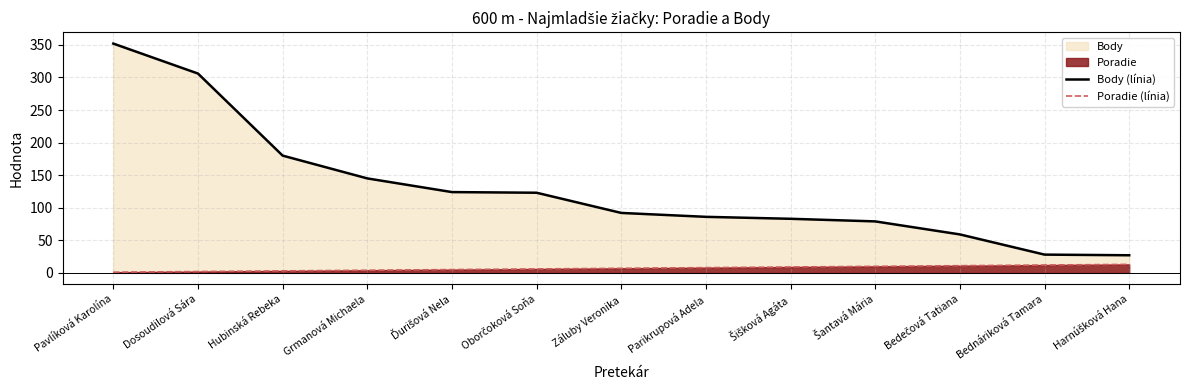

Does the chart display data point markers on the line(s)?

No